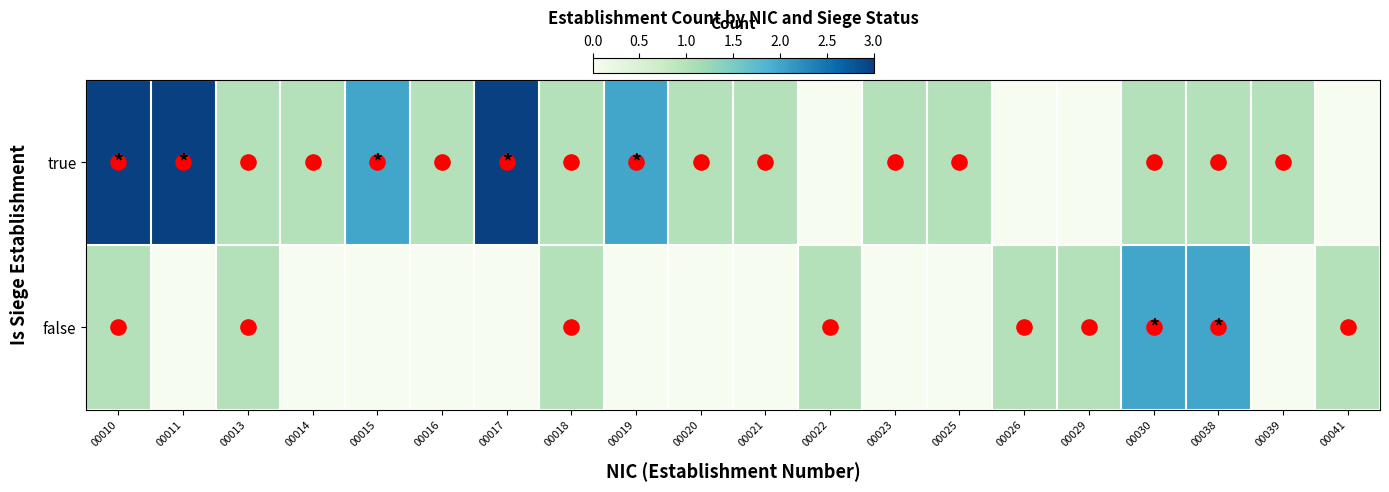

What is the spread (max minus min) of values at 00026?

1